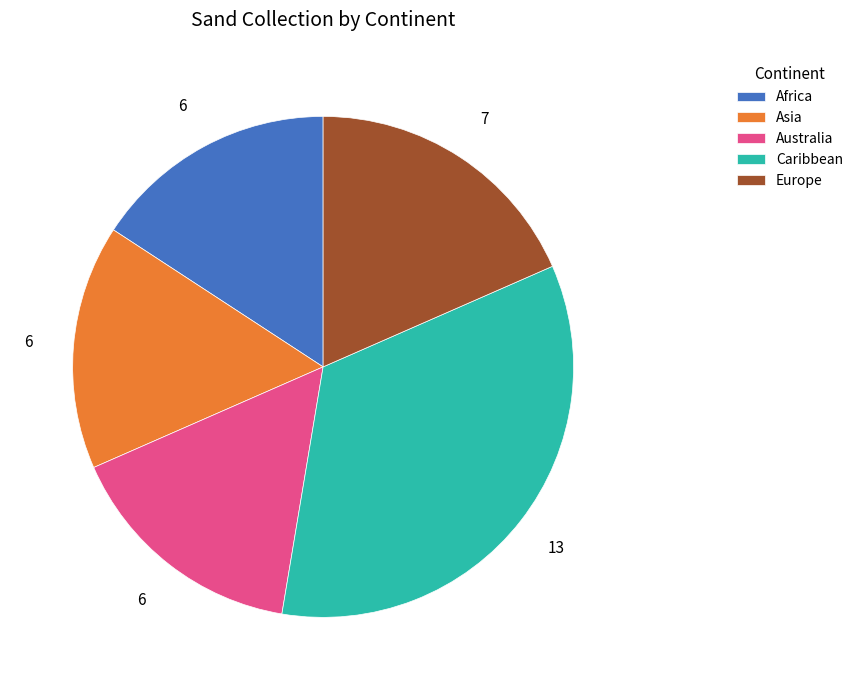

The Europe slice represents 18% of the pie. True or false?

True